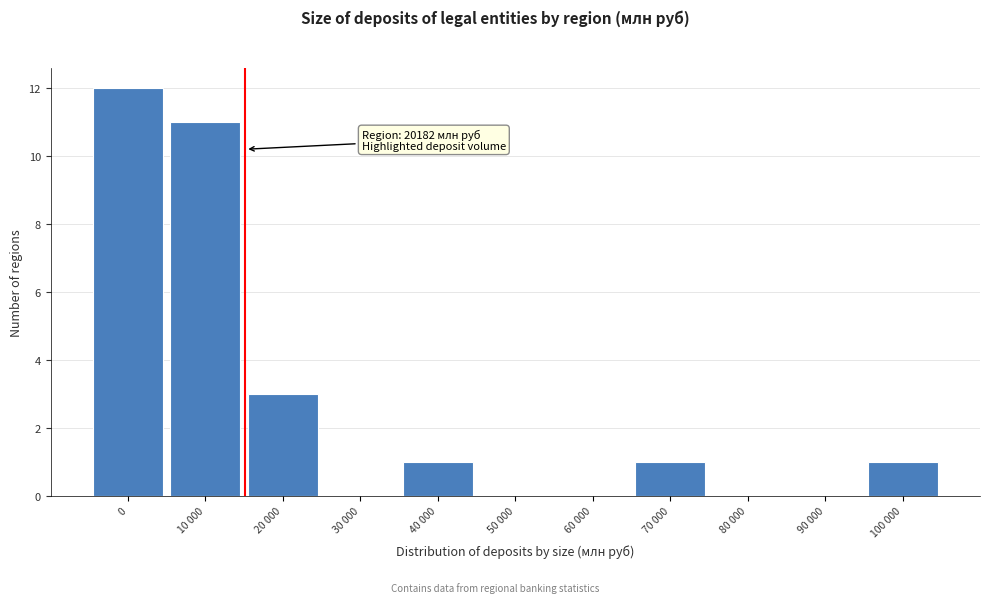

Reading left to right, transcribe all the data shown in this chart.

0=12	10 000=11	20 000=3	30 000=0	40 000=1	50 000=0	60 000=0	70 000=1	80 000=0	90 000=0	100 000=1